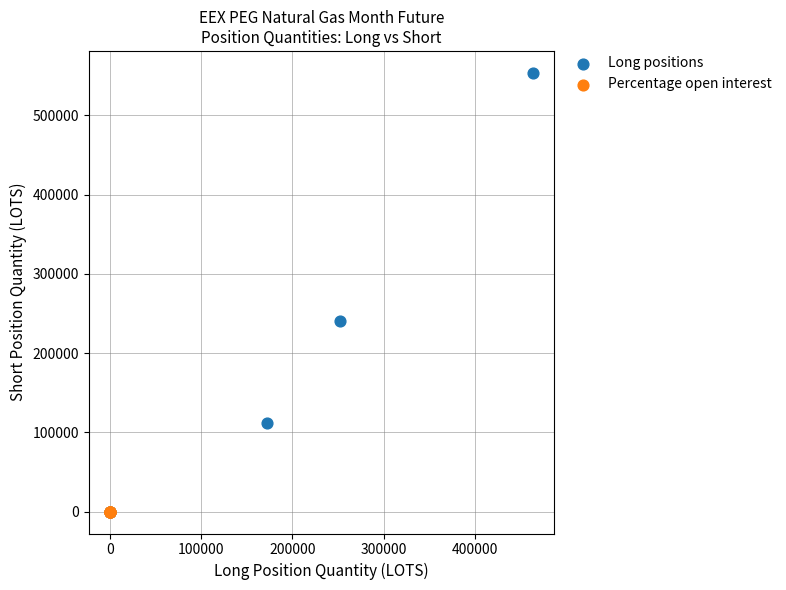

What are all the series names shown in the legend?

Long positions, Percentage open interest